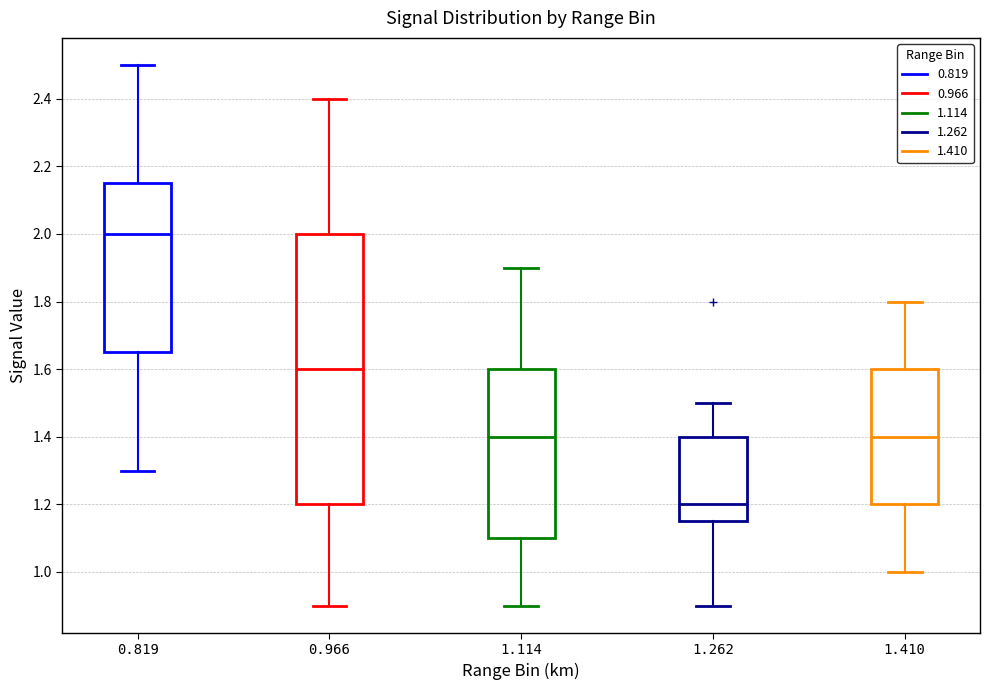

Where is the upper edge of the box at x = 1.114 on the y-axis? The values are not printed on the chart, so give them approximately, as read against the axis.

1.60